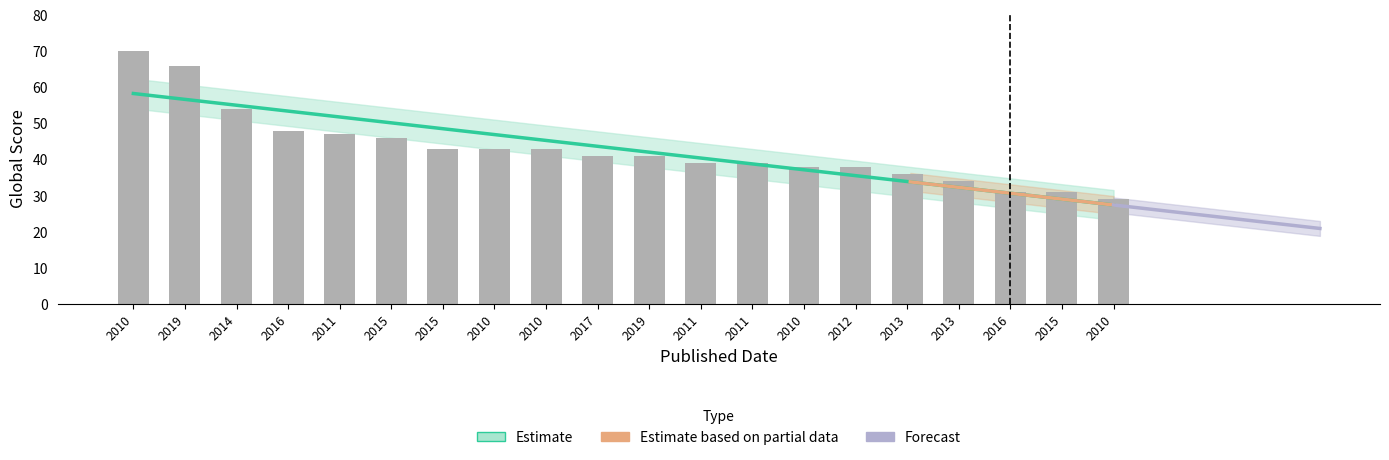

Does the chart contain stacked bars?

No